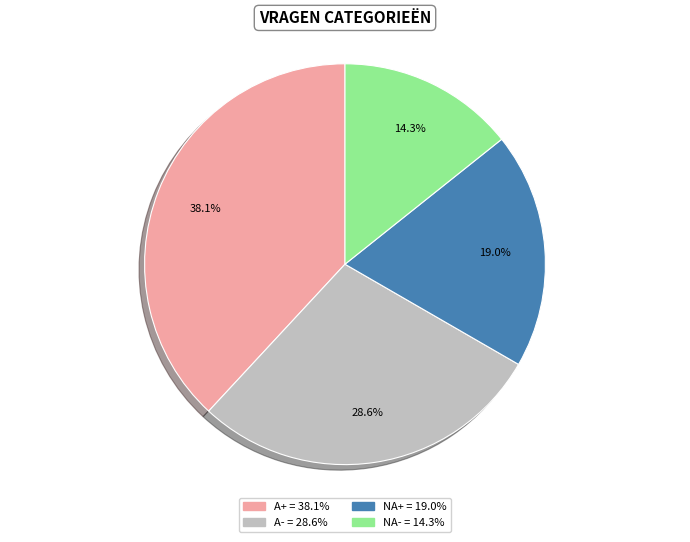

To the nearest percent, what is the average slice percentage?

25%